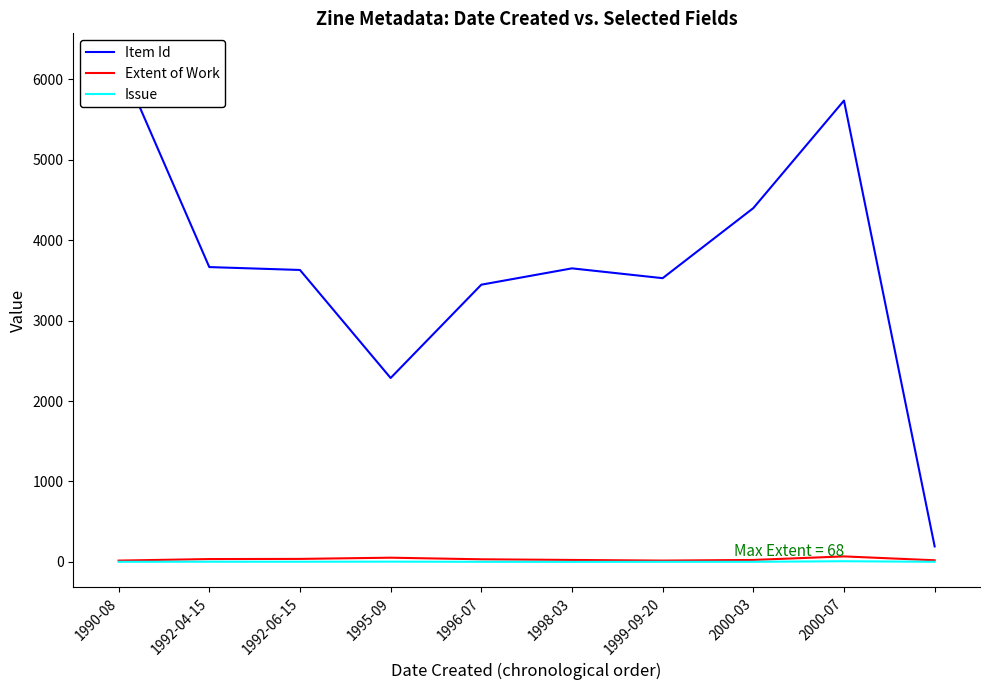

What is the maximum value for Item Id?

6258